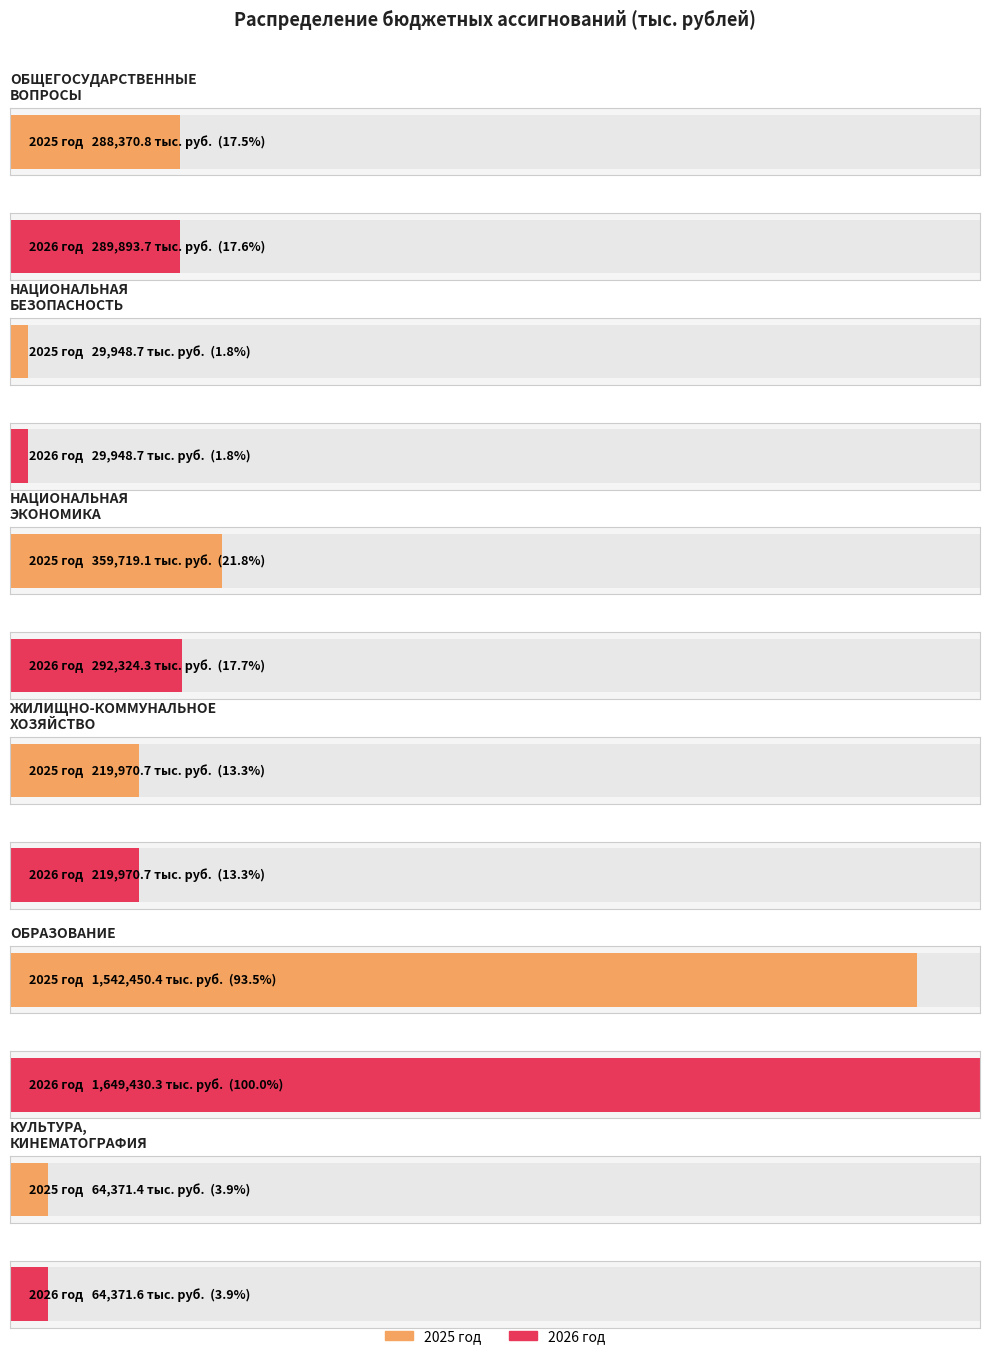

Which series has the largest range (max minus min)?

2026 год